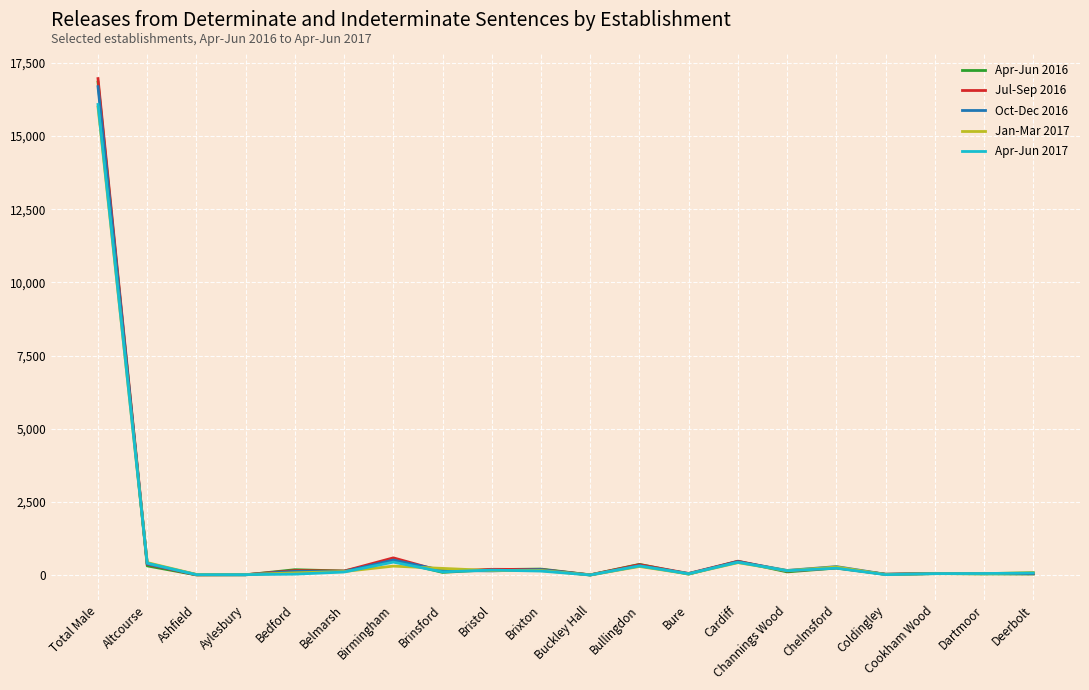

Is it true that Jul-Sep 2016 equals 16964 at Total Male?

True